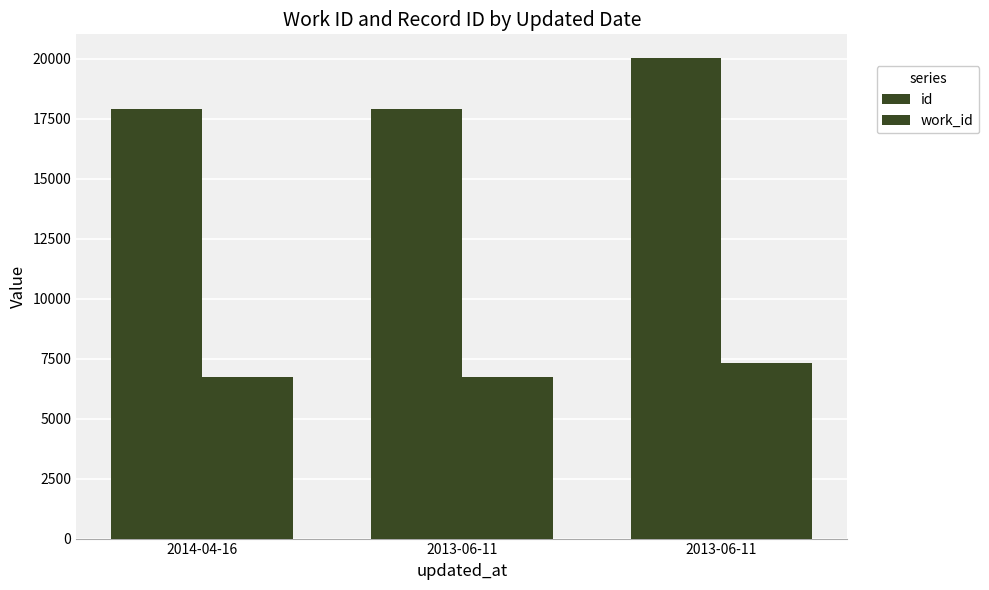

What is the value of the work_id bar at the 1st from the left?

6729